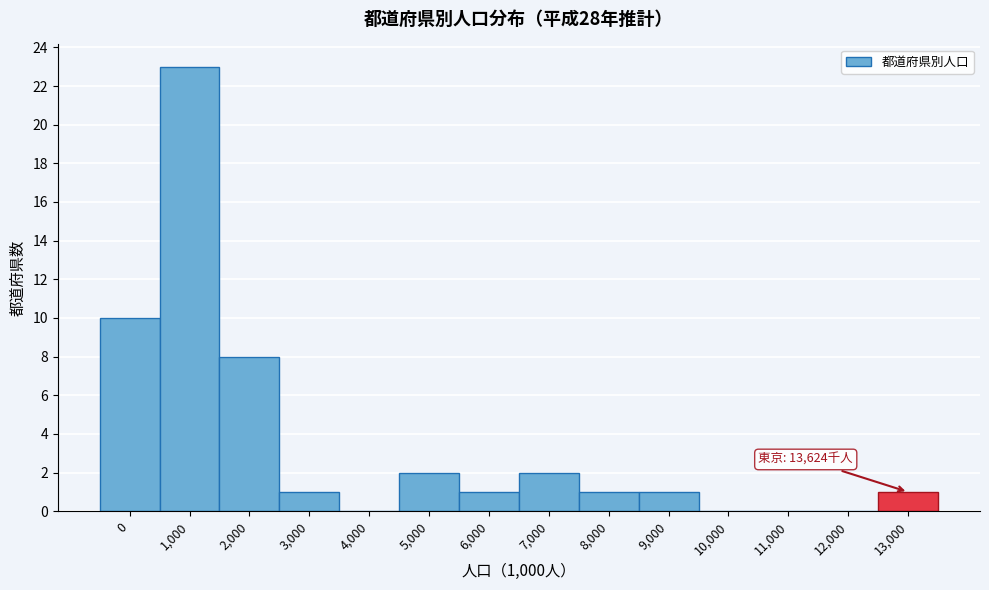

Reading right to left, transcribe all the data shown in this chart.

13,000=1	12,000=0	11,000=0	10,000=0	9,000=1	8,000=1	7,000=2	6,000=1	5,000=2	4,000=0	3,000=1	2,000=8	1,000=23	0=10